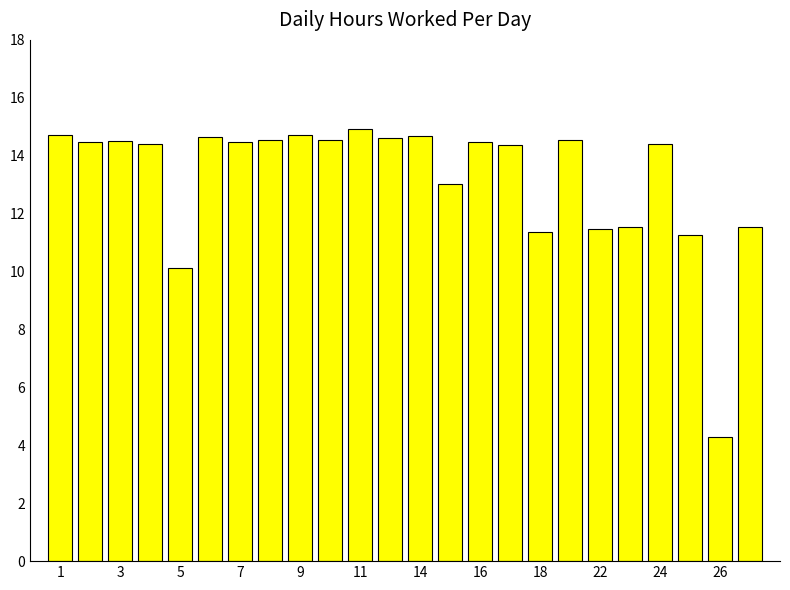

What is the sum of all values?

317.5